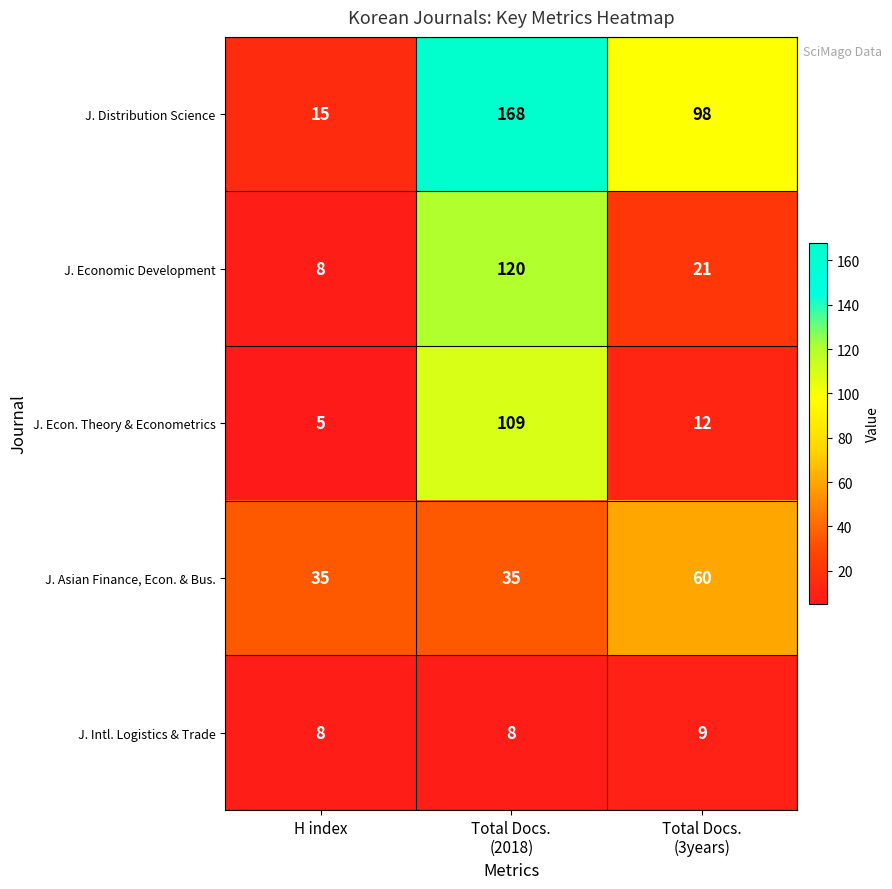

Reading left to right, list all the values displayed in this chart.

J. Distribution Science: 15	168	98
J. Economic Development: 8	120	21
J. Econ. Theory & Econometrics: 5	109	12
J. Asian Finance, Econ. & Bus.: 35	35	60
J. Intl. Logistics & Trade: 8	8	9